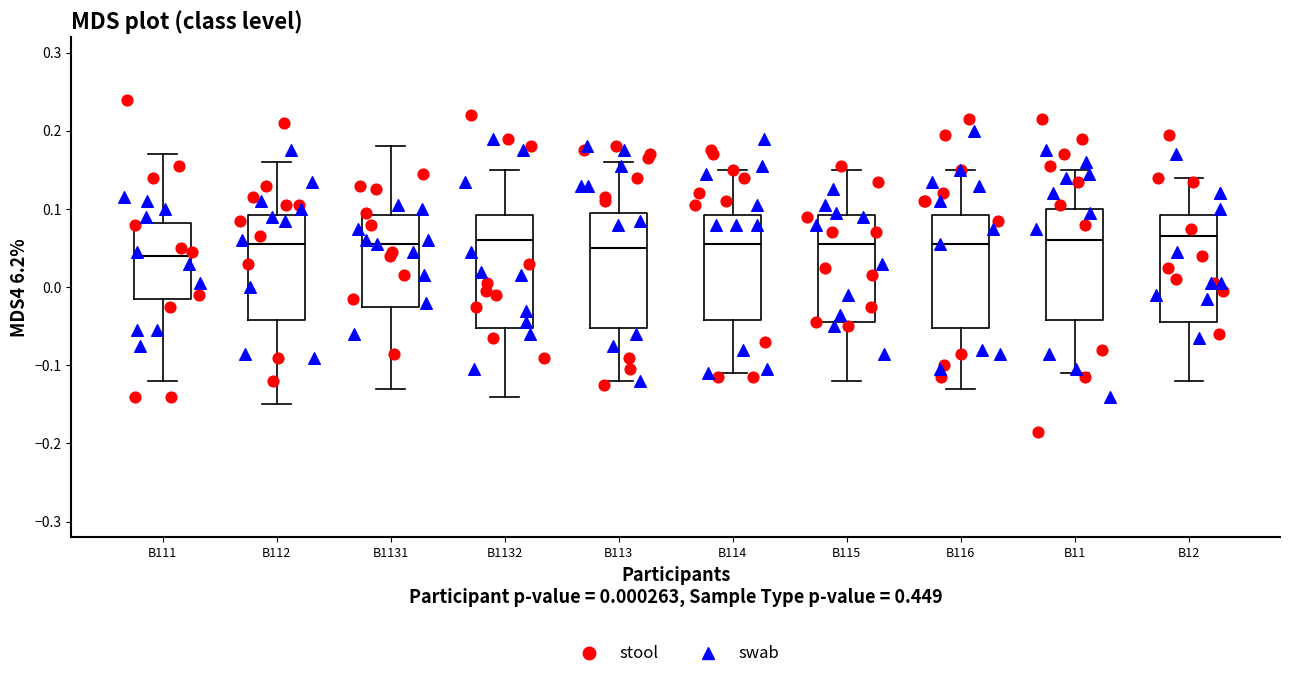

Reading left to right, read every box against the y-axis: the position of its median line, the range the box covers, and the ends of its whiskers. The values are not printed on the chart, so give them approximately, as read against the axis.

B111: median 0.04, box -0.01 to 0.08, whiskers -0.12 to 0.17
B112: median 0.06, box -0.04 to 0.09, whiskers -0.15 to 0.16
B1131: median 0.06, box -0.02 to 0.09, whiskers -0.13 to 0.18
B1132: median 0.06, box -0.05 to 0.09, whiskers -0.14 to 0.15
B113: median 0.05, box -0.05 to 0.10, whiskers -0.12 to 0.16
B114: median 0.06, box -0.04 to 0.09, whiskers -0.11 to 0.15
B115: median 0.06, box -0.04 to 0.09, whiskers -0.12 to 0.15
B116: median 0.06, box -0.05 to 0.09, whiskers -0.13 to 0.15
B11: median 0.06, box -0.04 to 0.10, whiskers -0.11 to 0.15
B12: median 0.07, box -0.04 to 0.09, whiskers -0.12 to 0.14